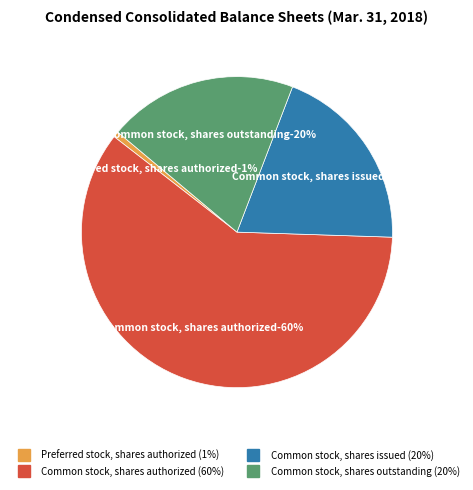

Count the number of slices in the pie.

4